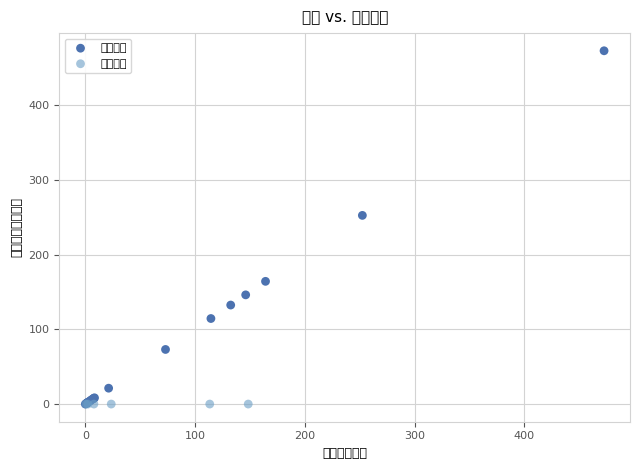

What are all the series names shown in the legend?

基本支出, 项目支出